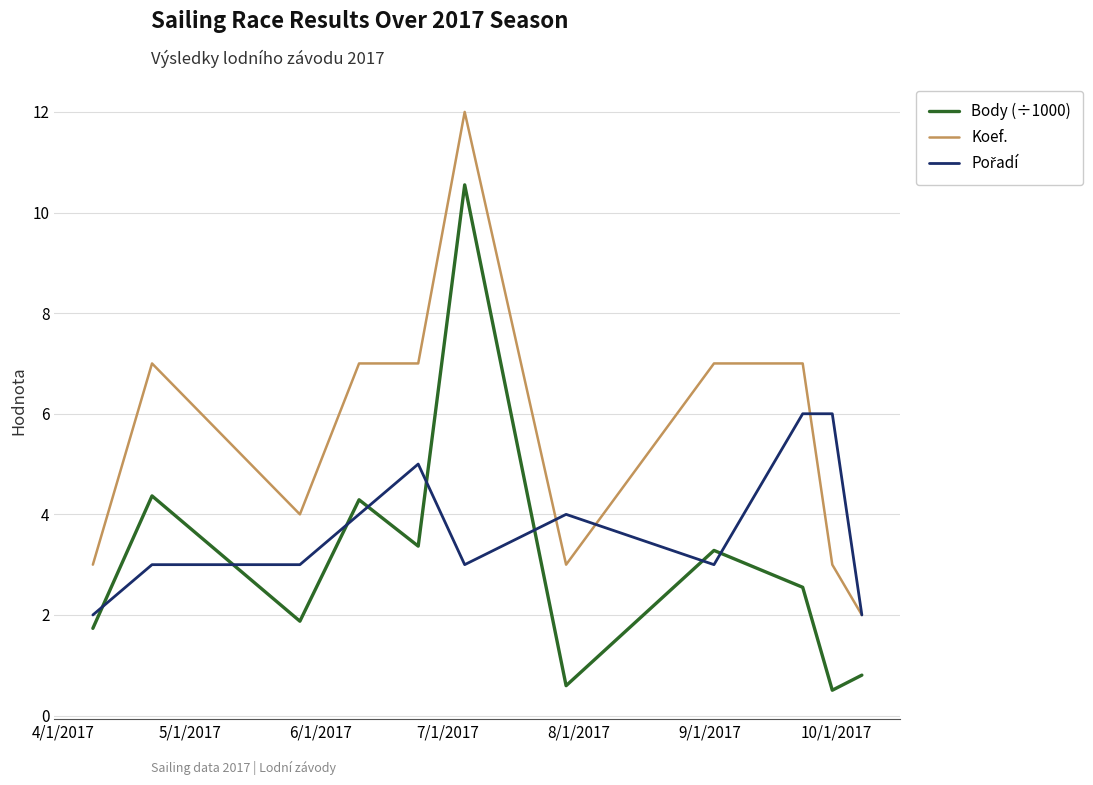

True or false: Body (÷1000) and Koef. intersect in this chart.

False